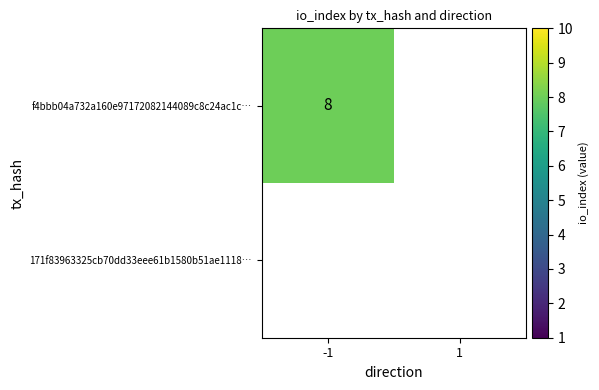

True or false: f4bbb04a732a160e97172082144089c8c24ac1c has a value of 3 at -1.

False